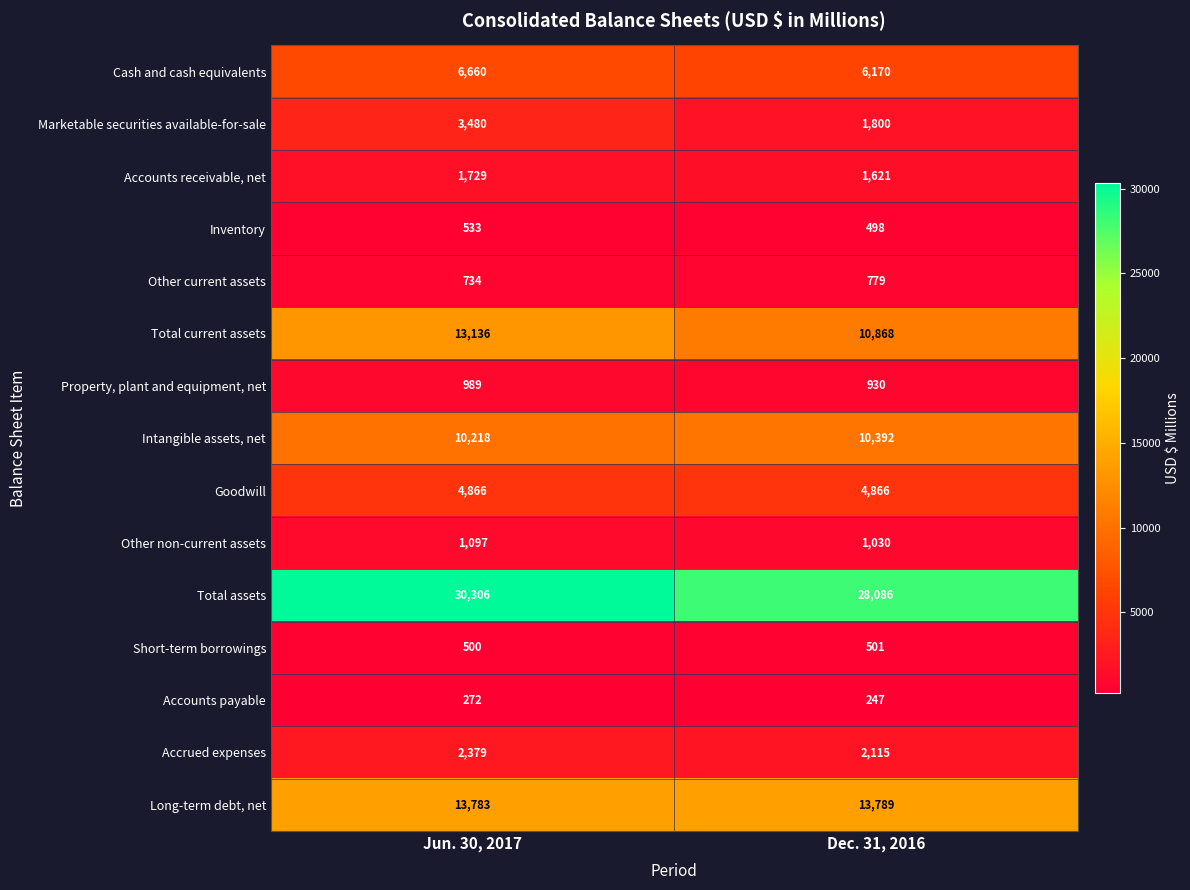

What is the difference between the maximum and minimum values in the Intangible assets, net series?

174